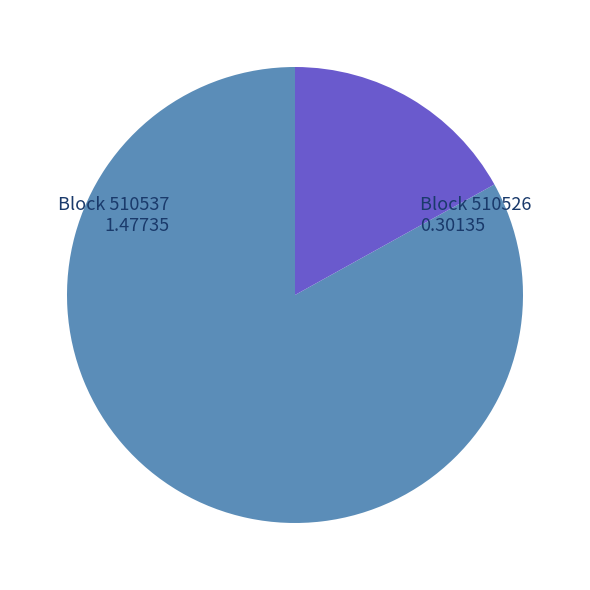

Between Block 510537 1.47735 and Block 510526 0.30135, which is larger?

Block 510537 1.47735